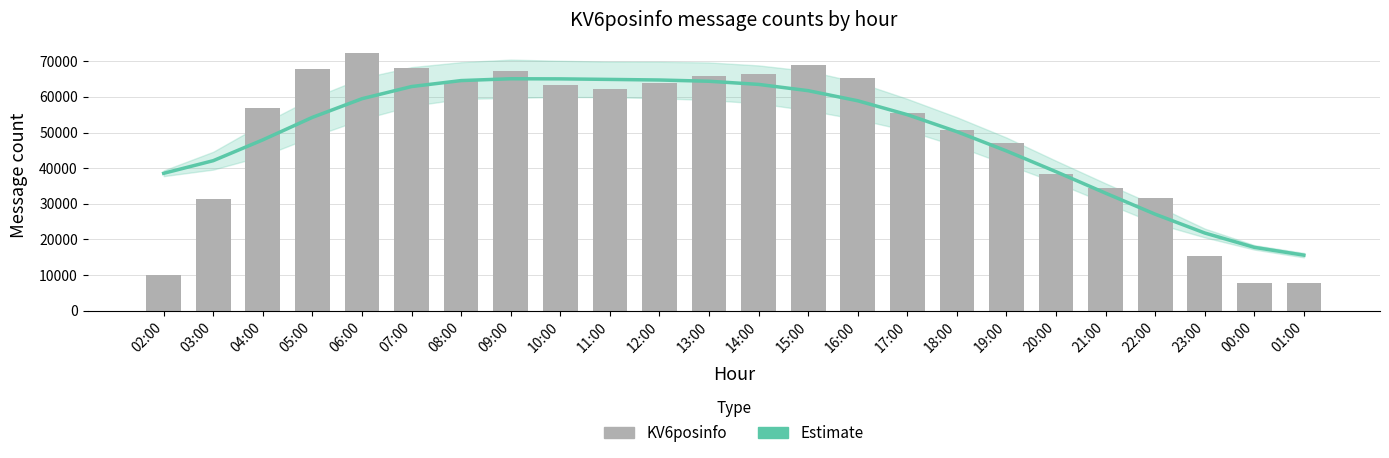

What are all the series names shown in the legend?

Estimate, KV6posinfo